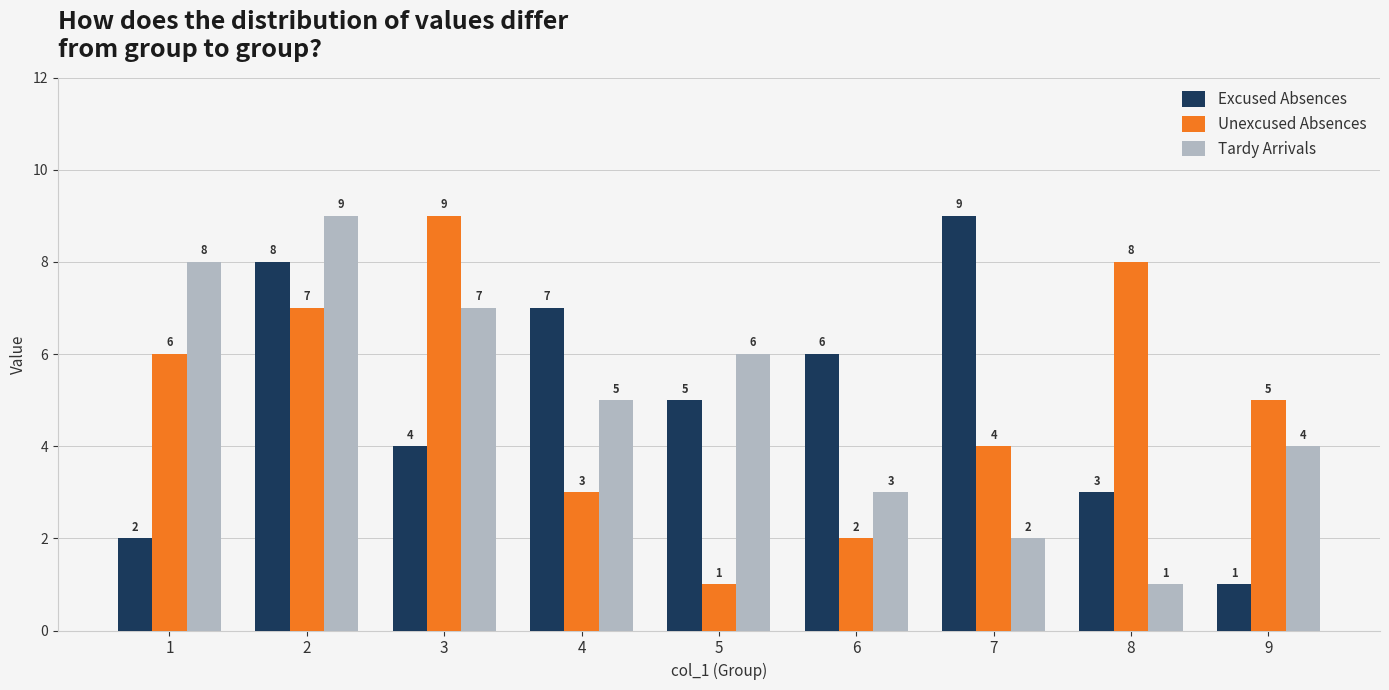

How many data points in Excused Absences are less than 5?

4